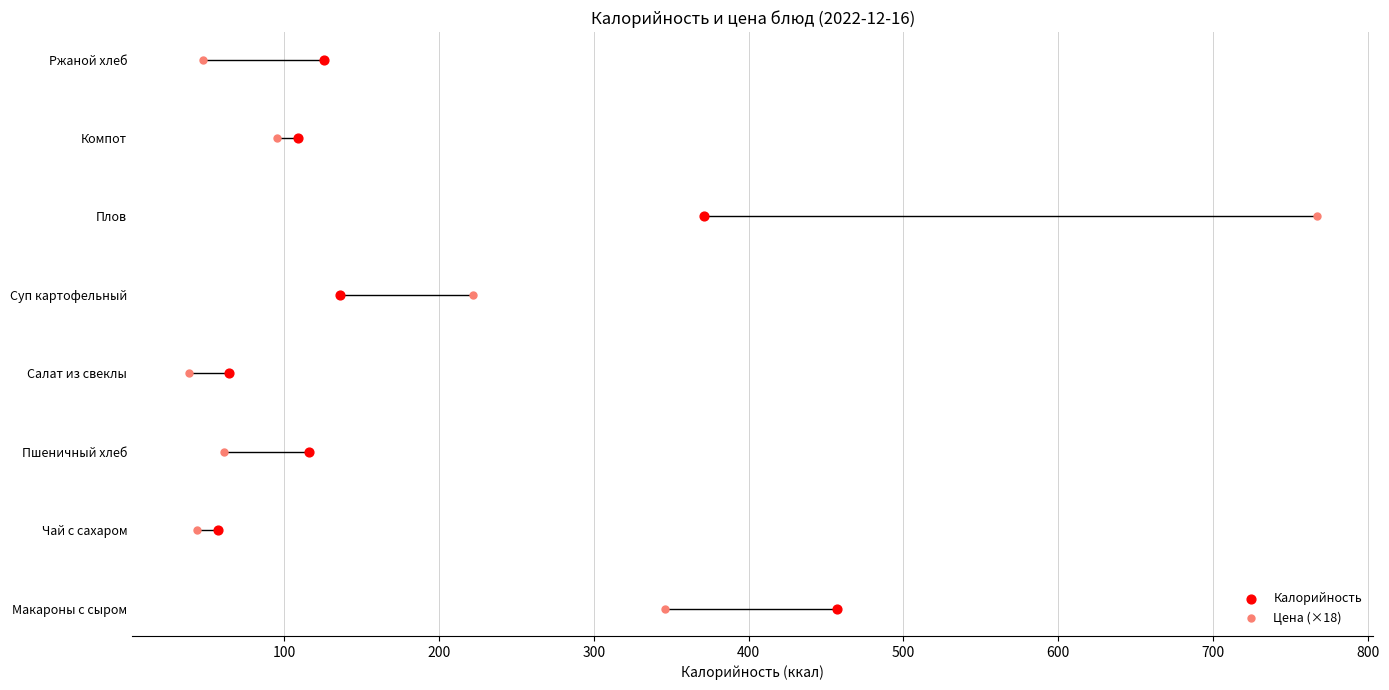

What are all the series names shown in the legend?

Калорийность, Цена (×18)